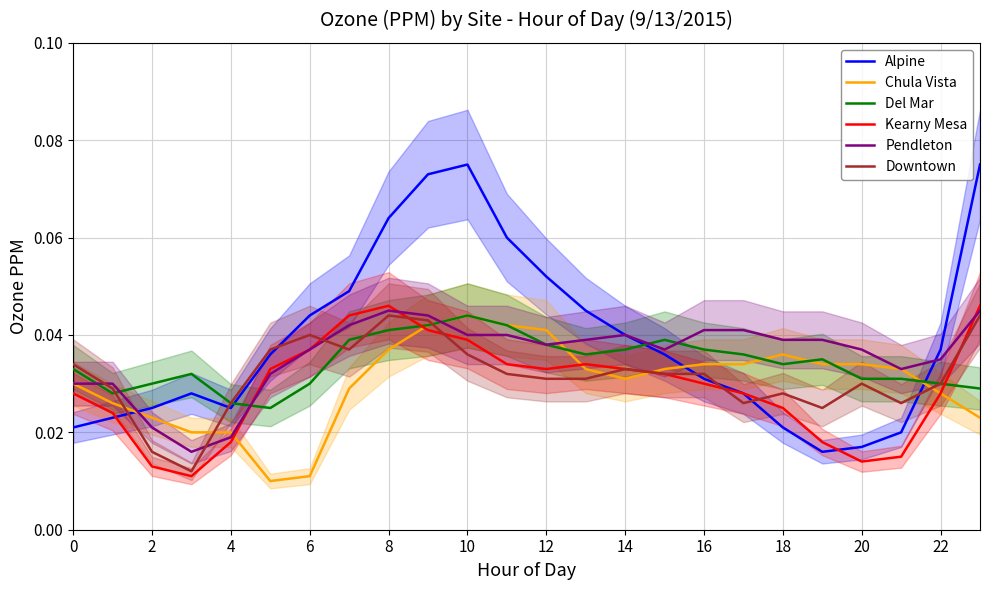

True or false: Chula Vista has a value of 0.1 at 12.

False